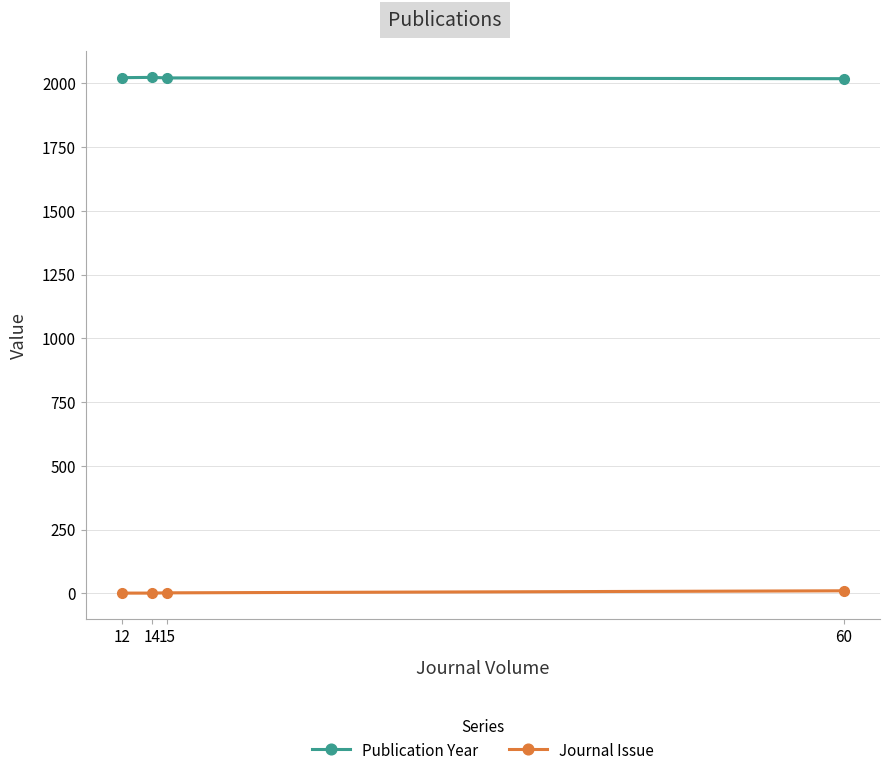

True or false: Publication Year and Journal Issue cross at least once.

False